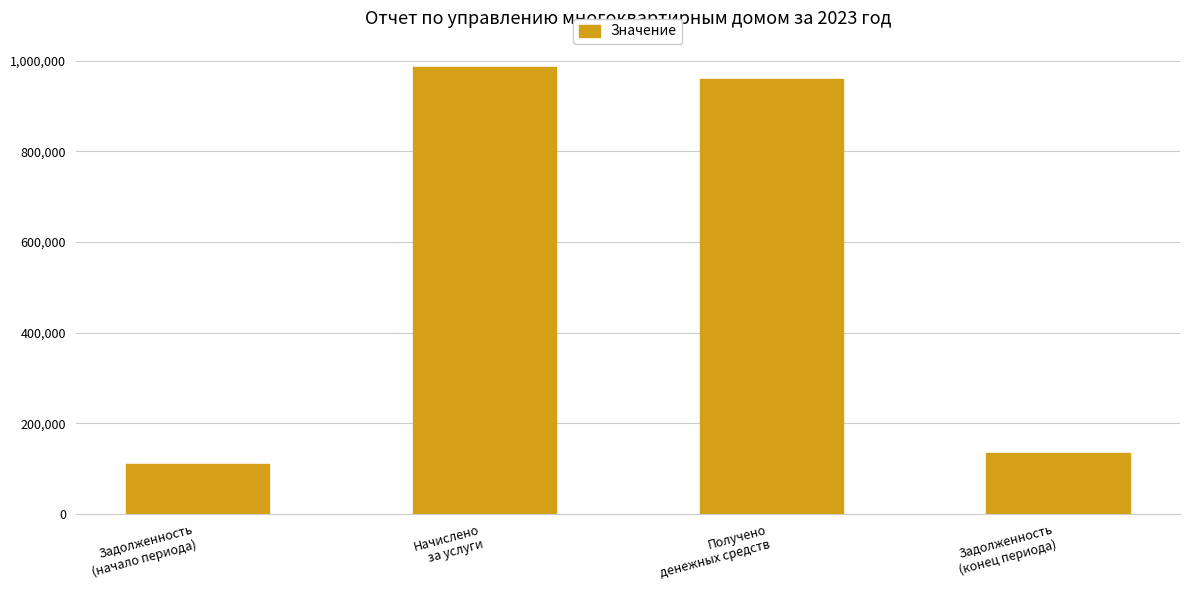

How many values are below 959704?

2